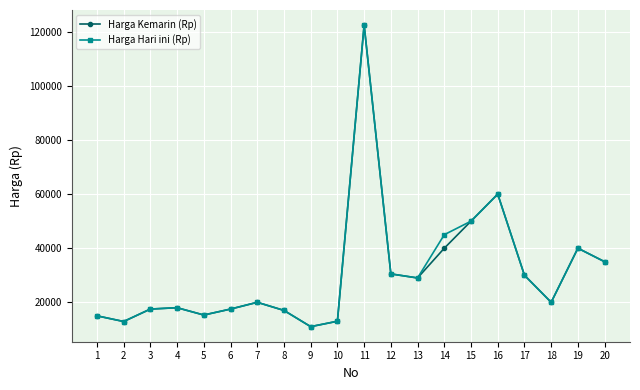

What is the maximum value shown in the chart?

122500